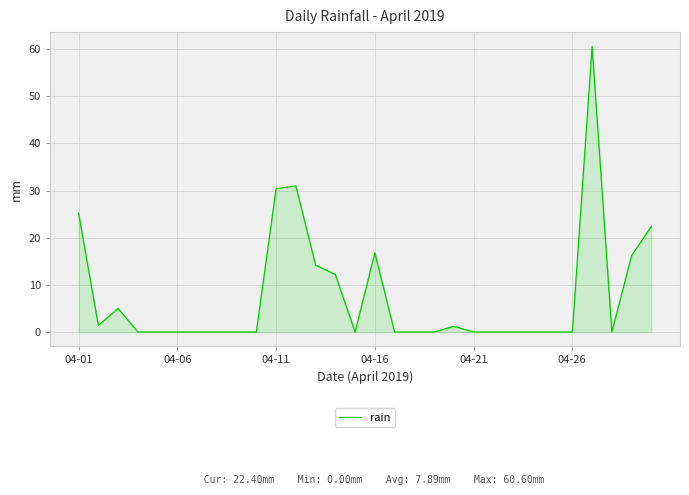

Does the chart have visible grid lines?

Yes